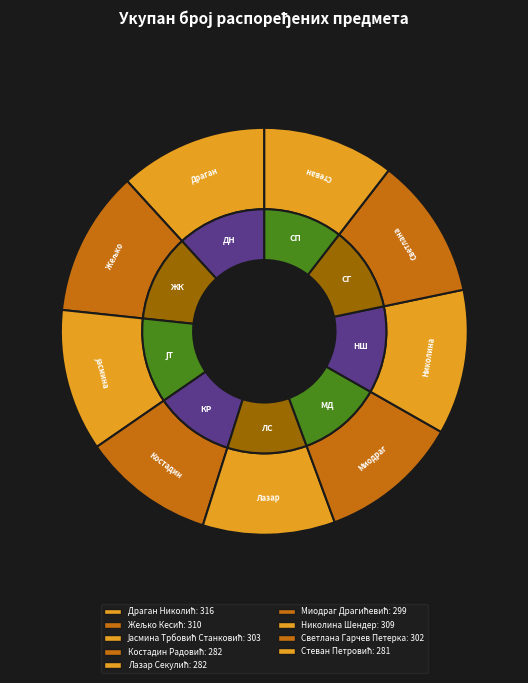

How much of the chart is everything except Костадин Радовић?

89.5%